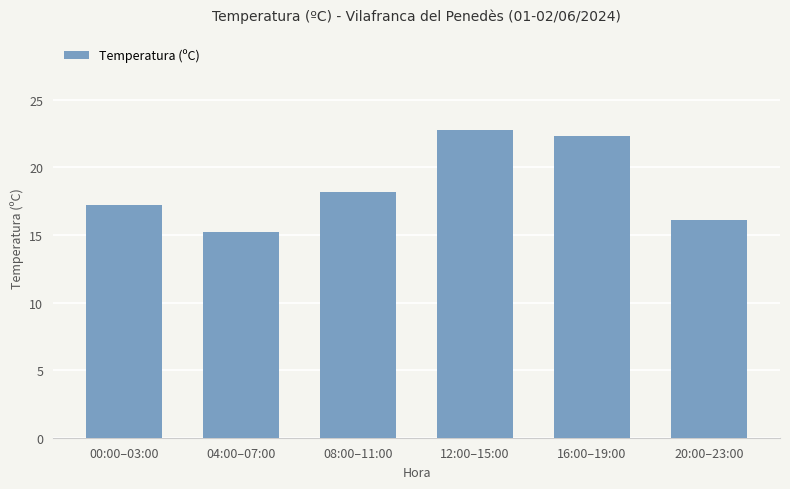

What is the greatest value displayed?

22.8